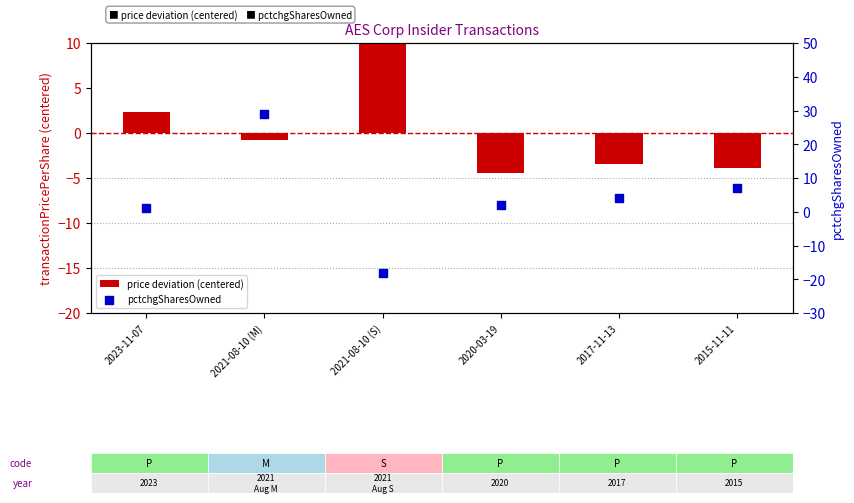

Which series has the largest Y range (max minus min)?

pctchgSharesOwned